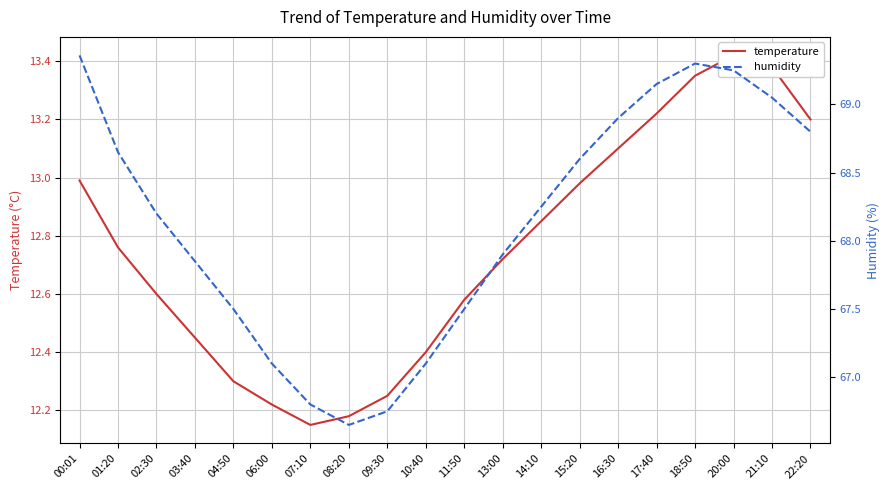

What is the difference between the maximum and minimum values in the humidity series?

2.7